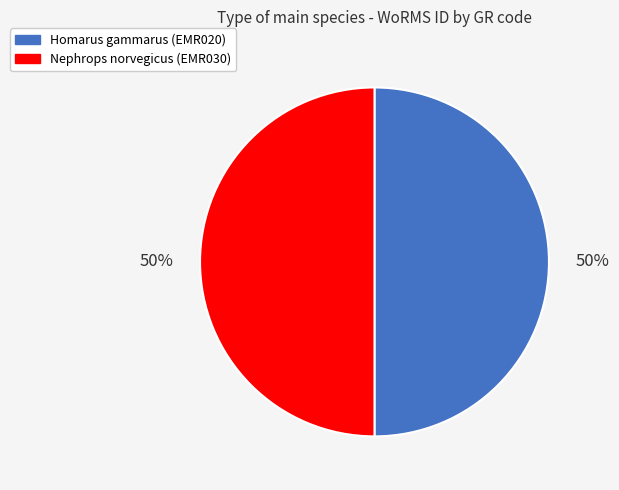

True or false: Homarus gammarus accounts for 50% of the total.

True